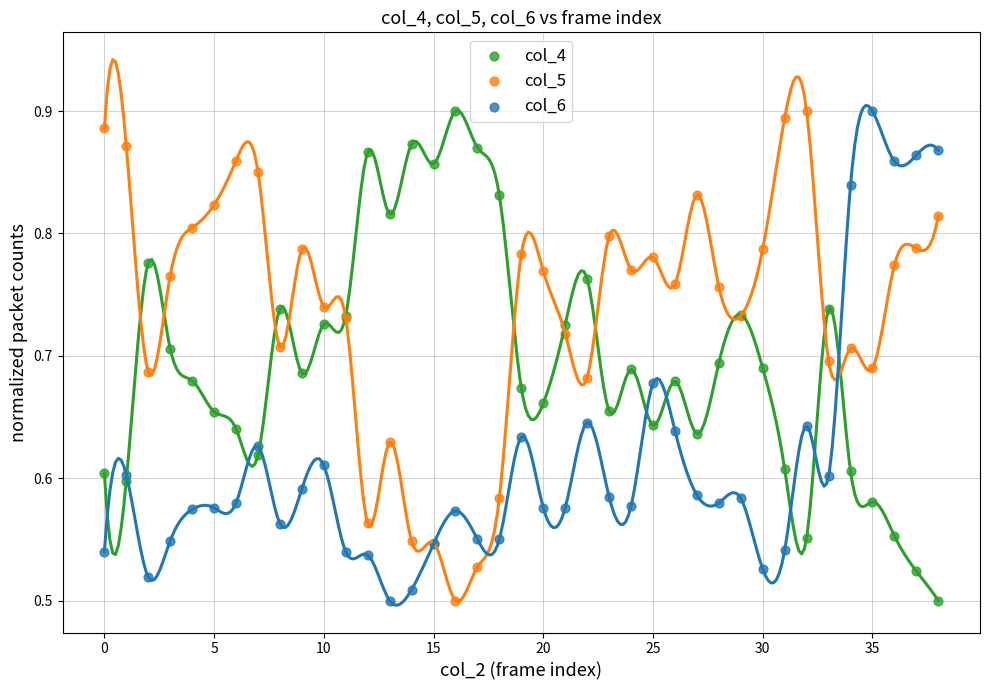

What are all the series names shown in the legend?

col_4, col_5, col_6